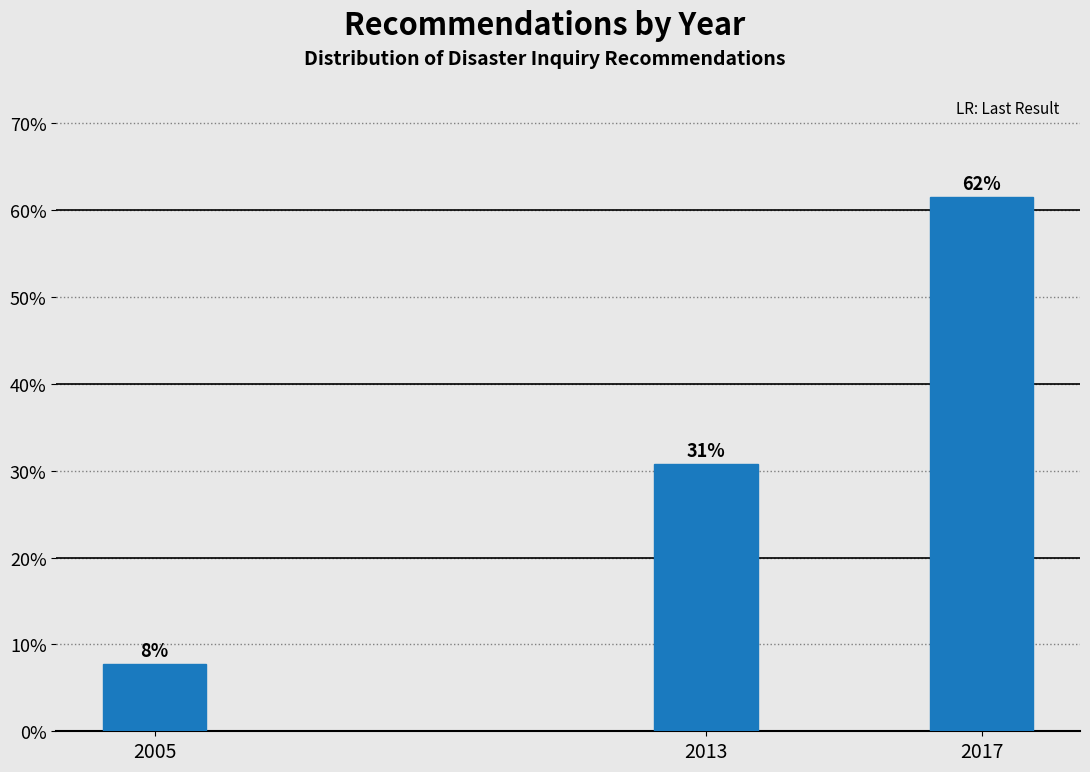

How many bars are there in total?

3